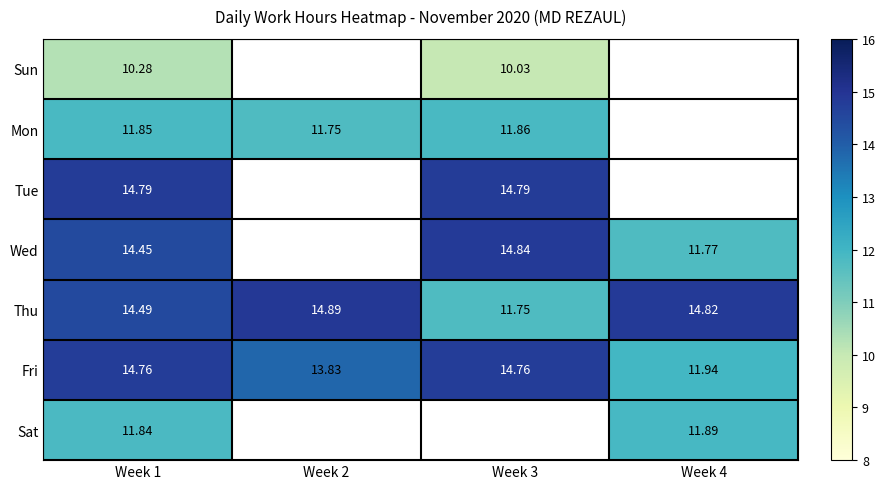

At Week 1, list the series in order from smallest to largest.

Sun, Sat, Mon, Wed, Thu, Fri, Tue